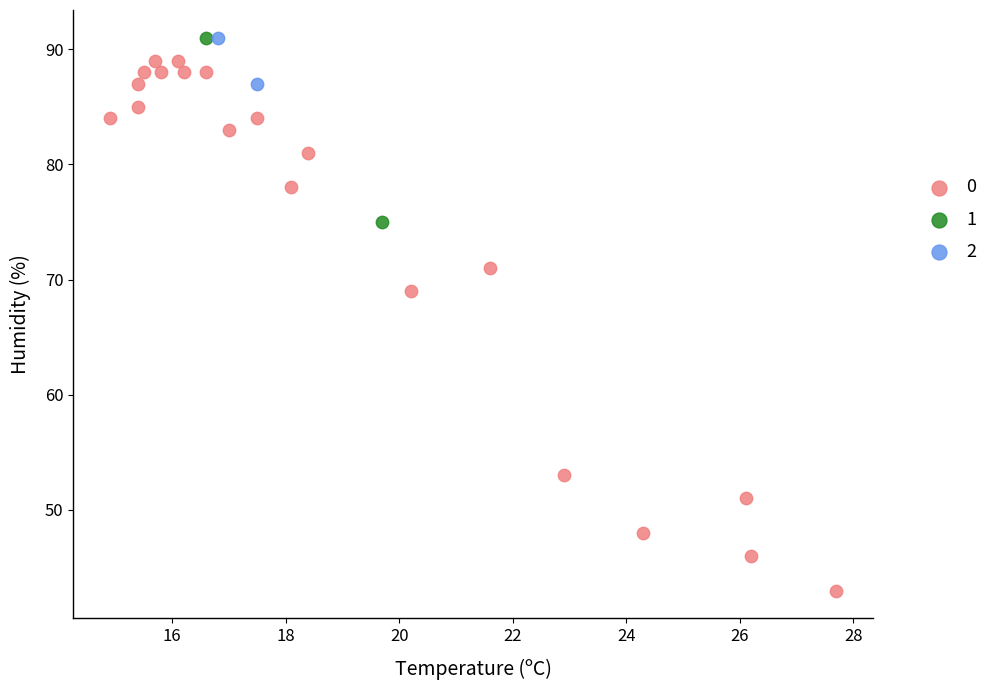

What are all the series names shown in the legend?

0, 1, 2